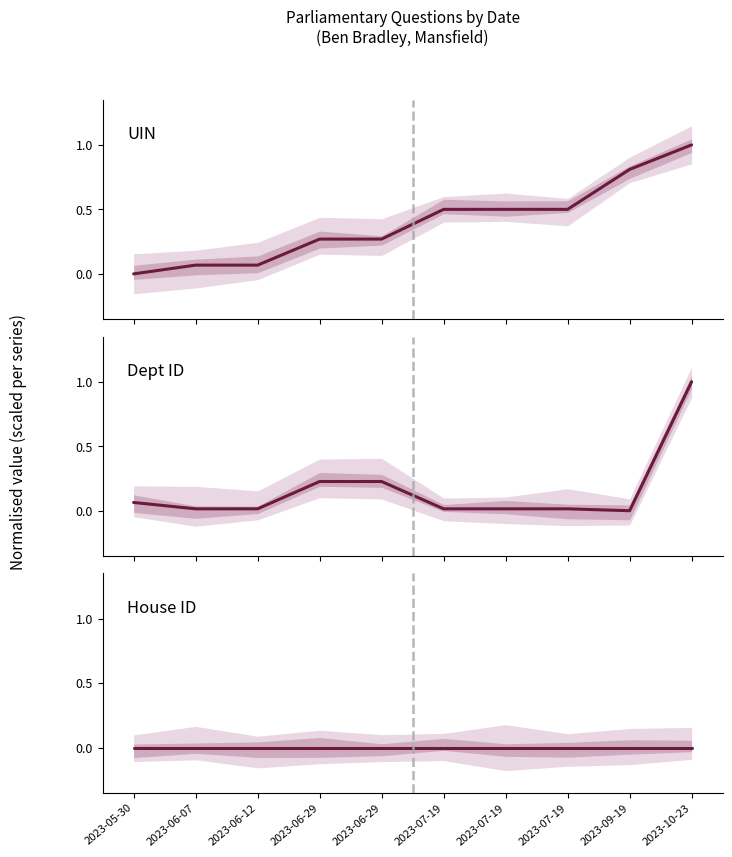

How many intersections are there between UIN and Dept ID?

1